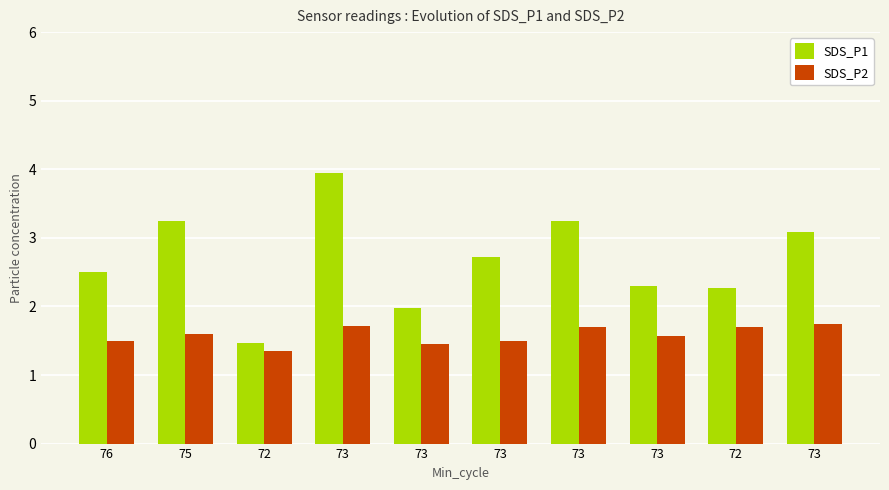

Reading left to right, what are all the values shown in this chart?

SDS_P1: 2.5	3.2	1.5	4.0	2.0	2.7	3.2	2.3	2.3	3.1
SDS_P2: 1.5	1.6	1.4	1.7	1.4	1.5	1.7	1.6	1.7	1.8